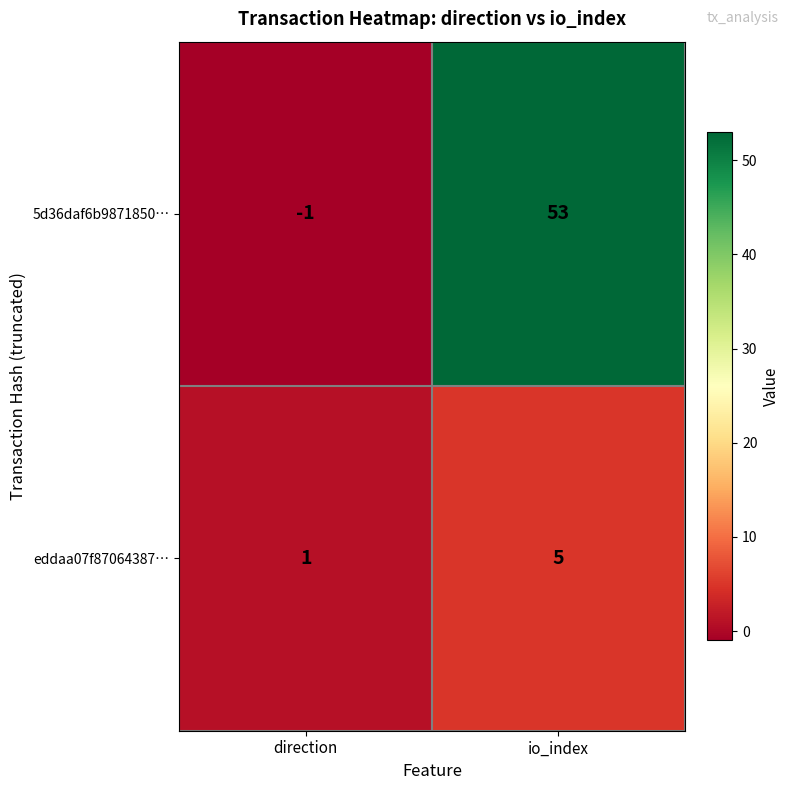

At which category does the chart reach its peak across all series?

io_index